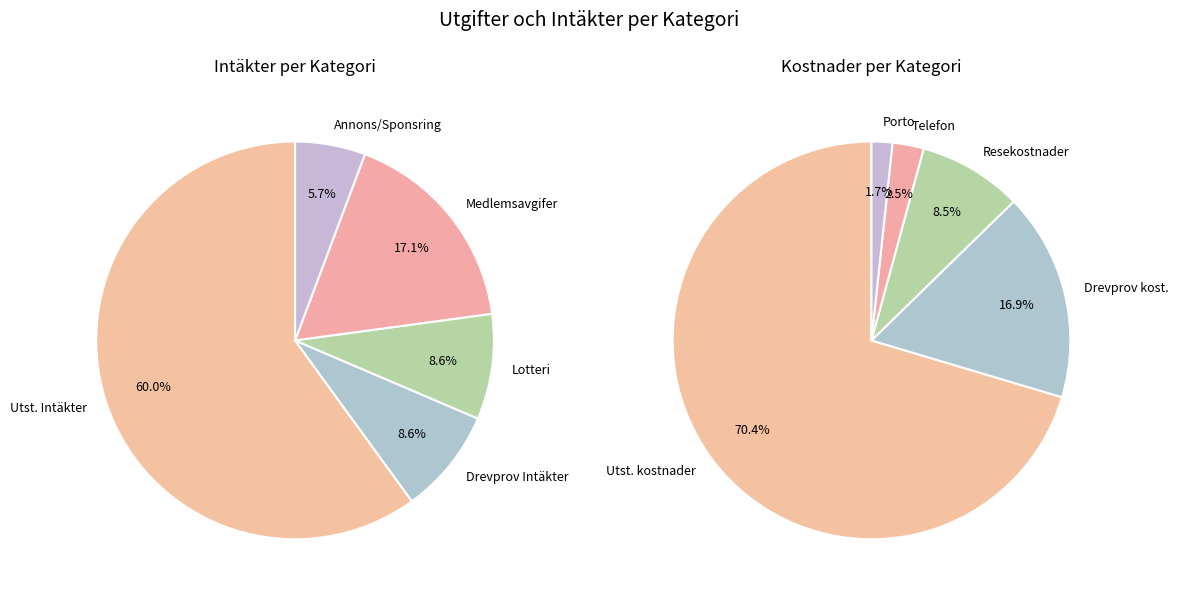

Combined, do Utställning kostnader and Porto account for over 50%?

Yes